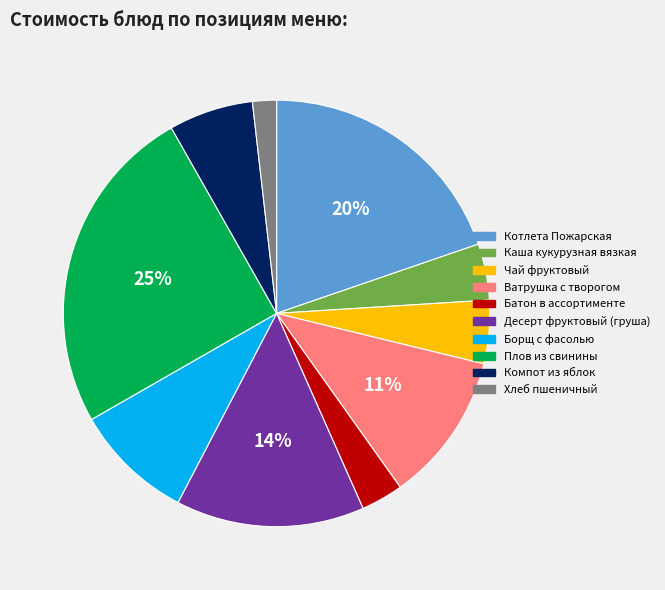

To the nearest percent, what percentage of the pie is Каша кукурузная вязкая?

4%